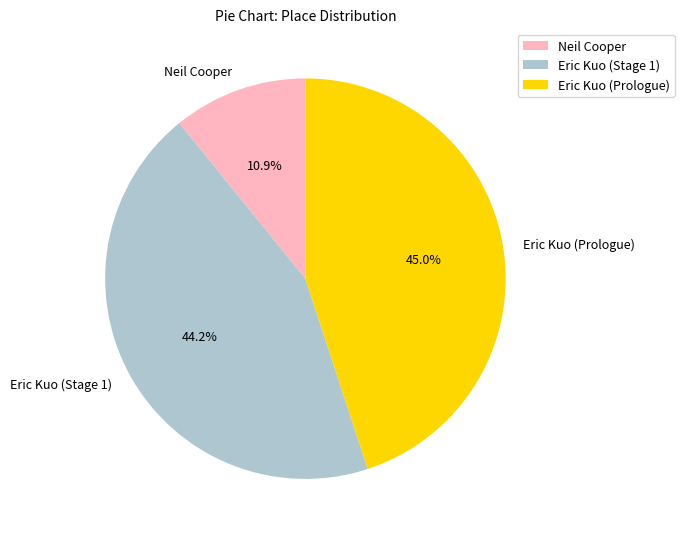

The Eric Kuo (Stage 1) slice represents 56% of the pie. True or false?

False